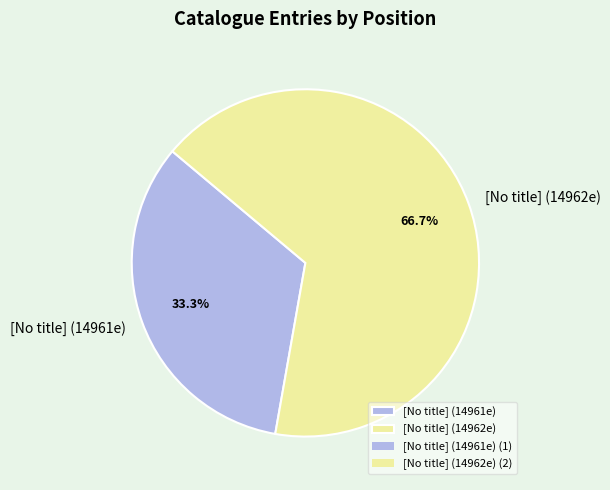

The [No title] (14961e) slice represents 33% of the pie. True or false?

True